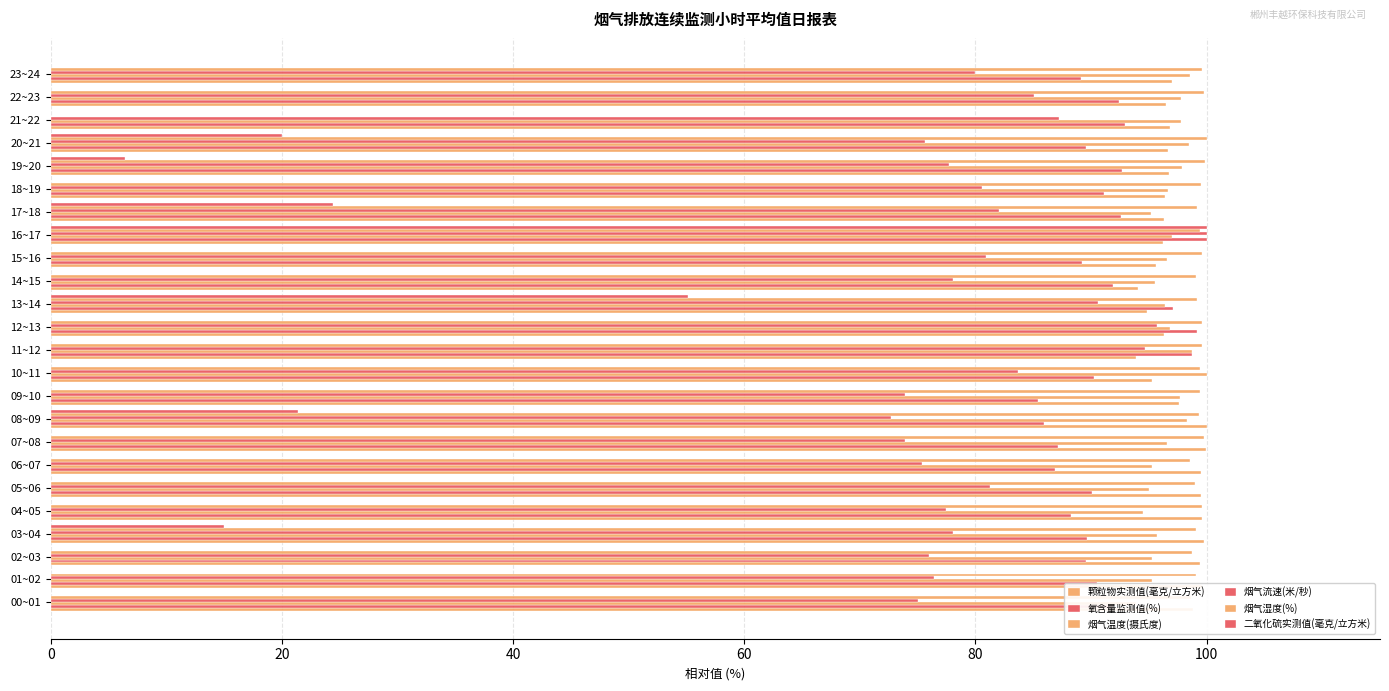

The value of 烟气湿度(%) at 09~10 is 29.2. True or false?

False